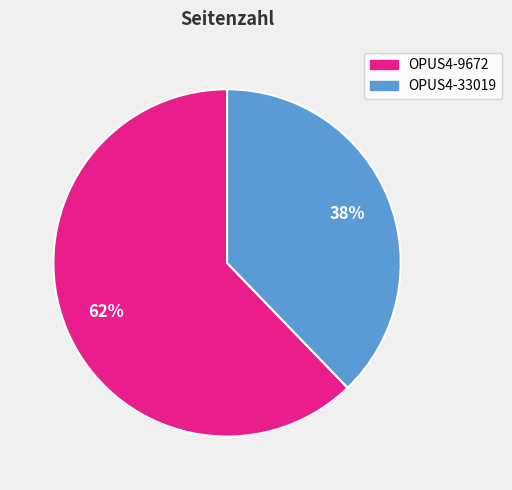

What percentage is the OPUS4-9672 slice, to the nearest percent?

62%